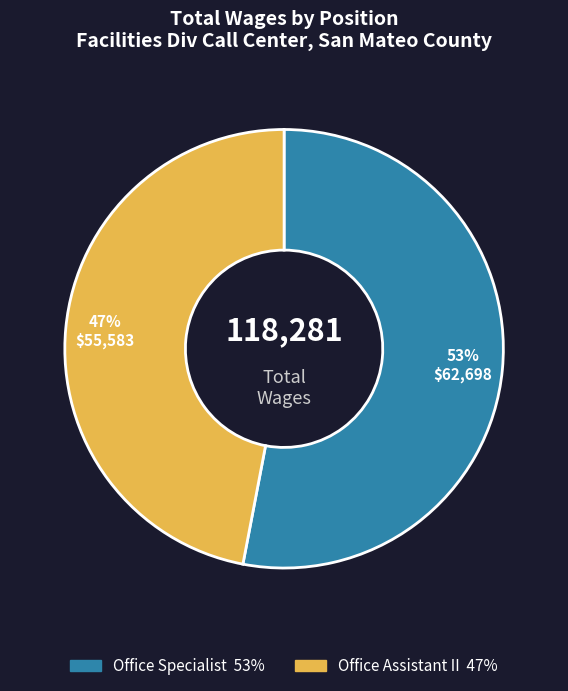

Approximately how many times larger is the value at Office Specialist compared to Office Assistant II?

1.1